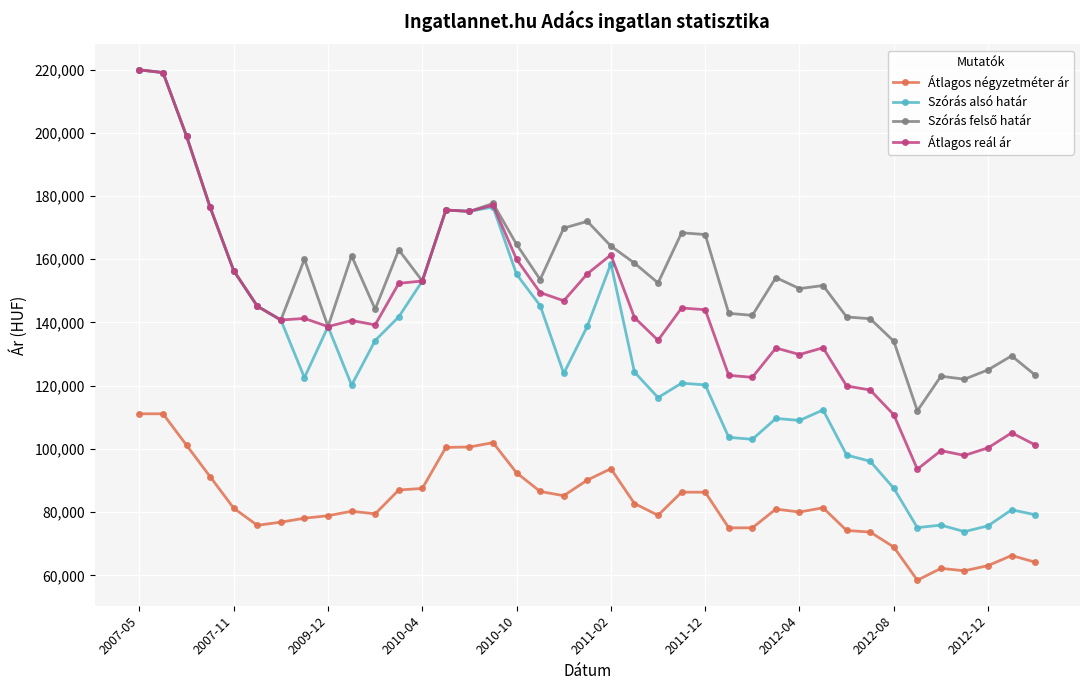

What is the maximum value shown in the chart?

219905